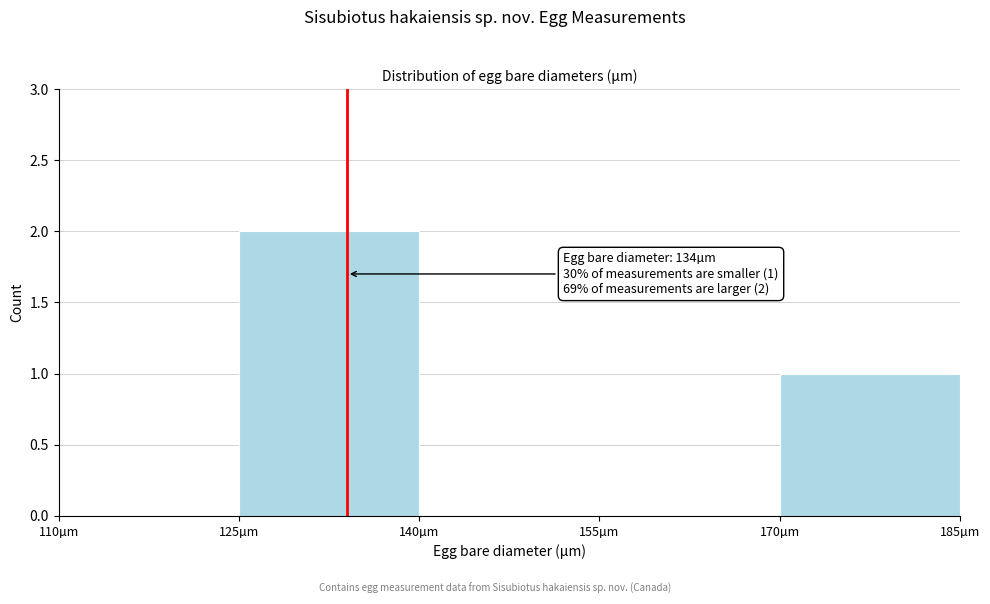

Which range on the x-axis has the tallest bar?

125 to 140